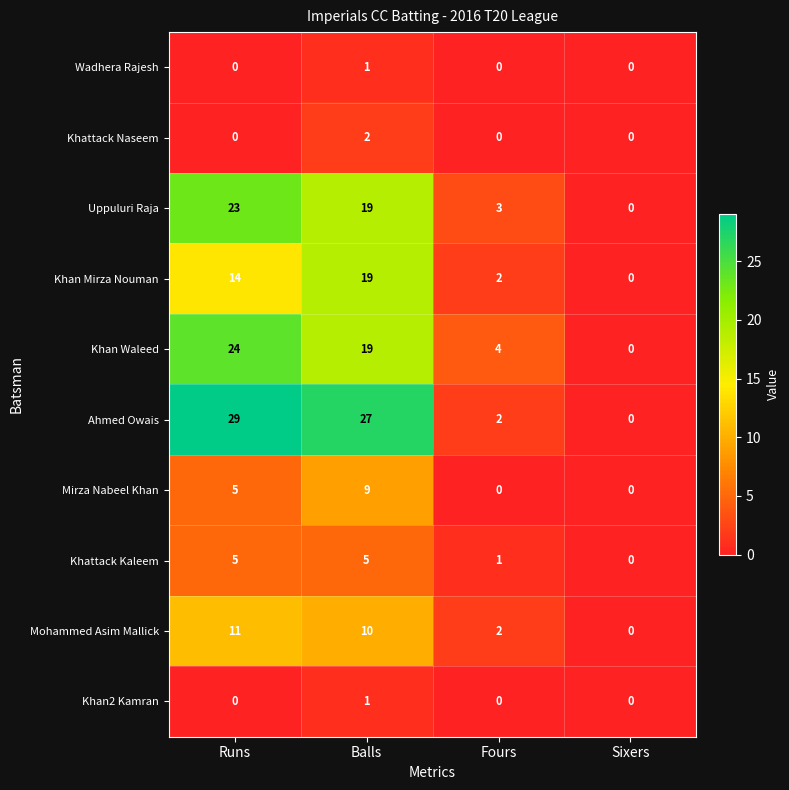

Which series has the largest range (max minus min)?

Ahmed Owais